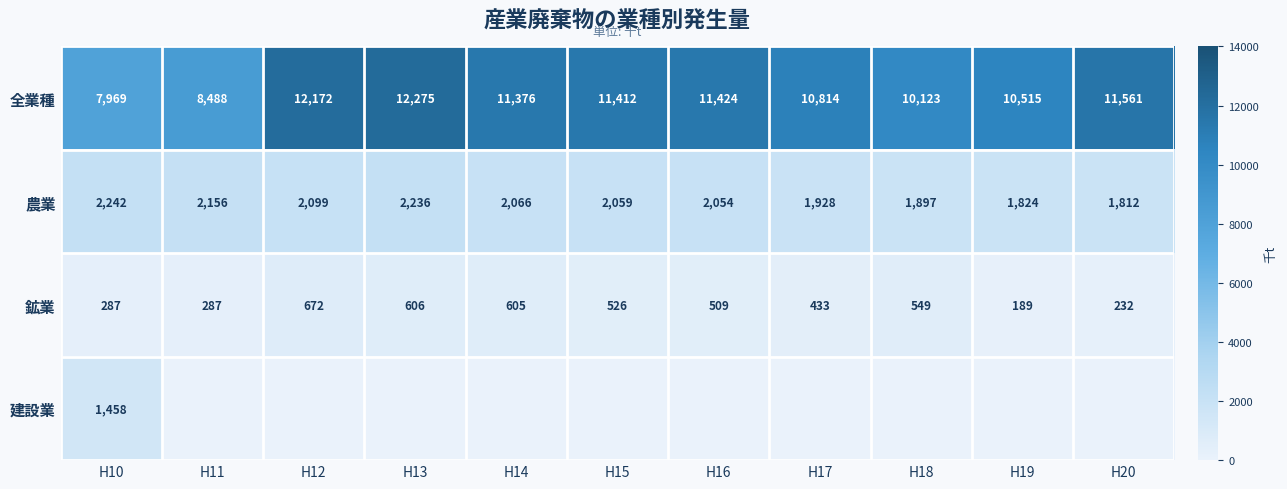

What is the sum of all 全業種 values?

118129